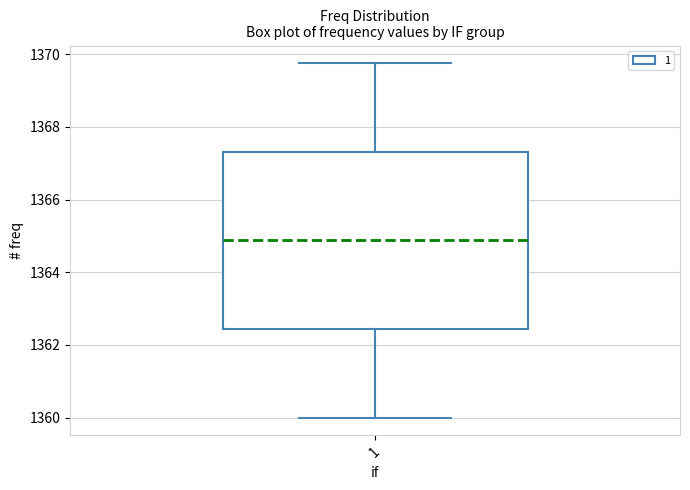

Read this box plot against the y-axis: the position of the median line, the range covered by the box, and the ends of both whiskers. The values are not printed on the chart, so give them approximately, as read against the axis.

median 1364.8, box 1362.4 to 1367.4, whiskers 1360.0 to 1369.8